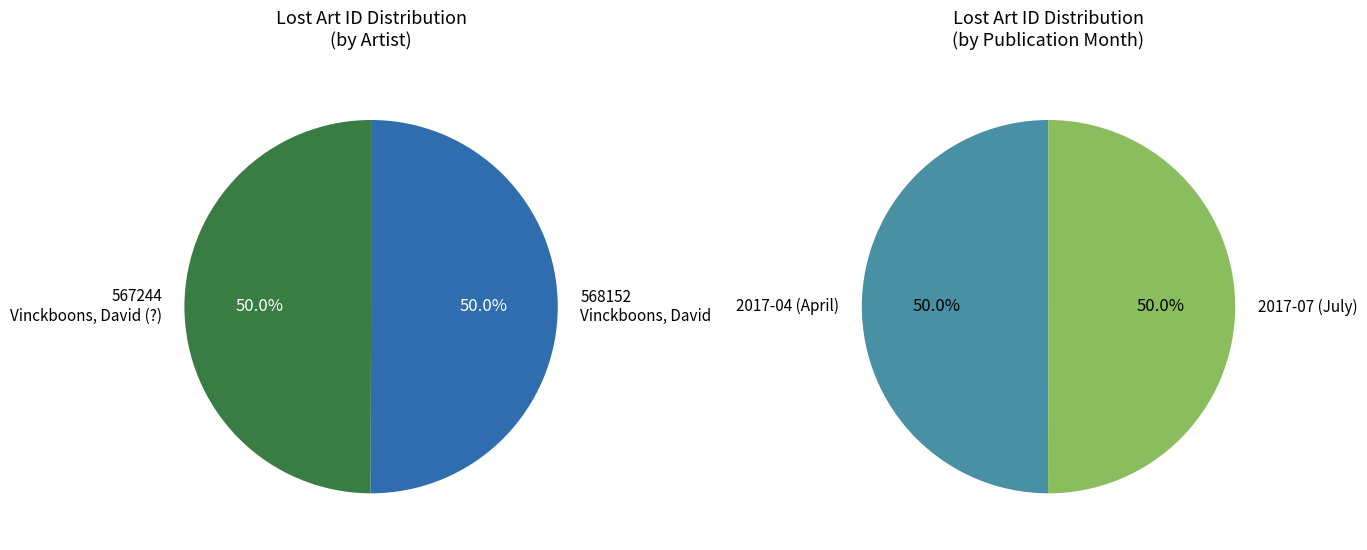

To the nearest percent, what percentage of the pie is Vinckboons, David [Künstler:in]?

50%